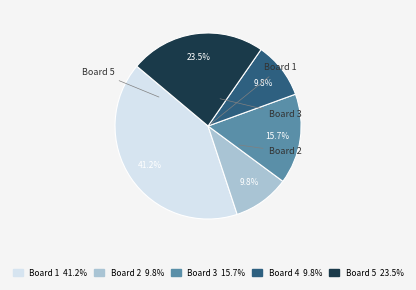

Does any single category account for the majority?

No